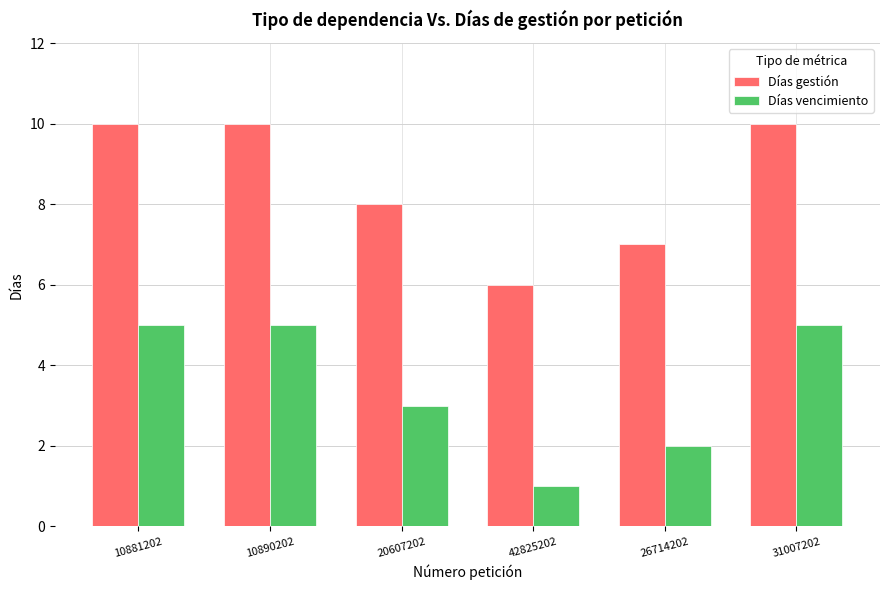

Rank the series by their maximum value, from lowest to highest.

Días vencimiento, Días gestión